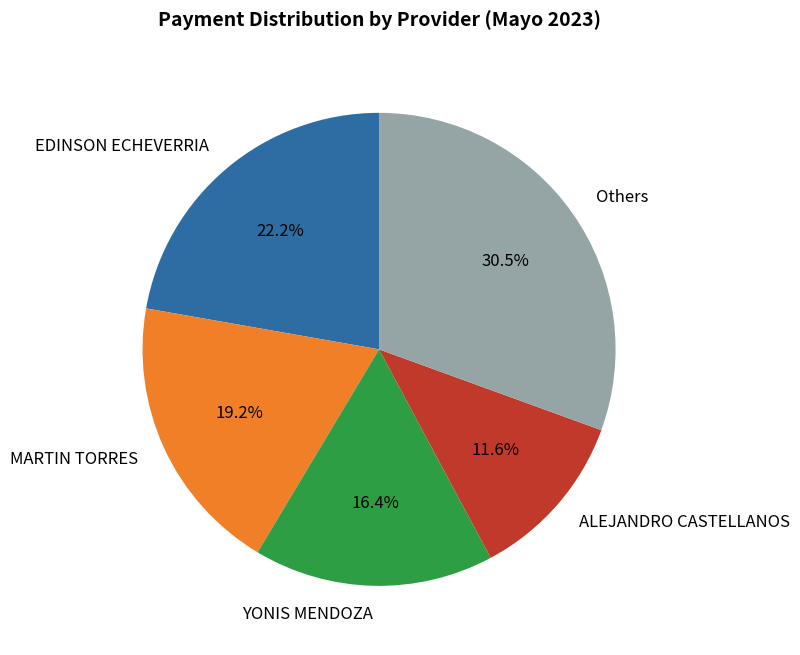

Is there any slice that represents more than half of the pie?

No